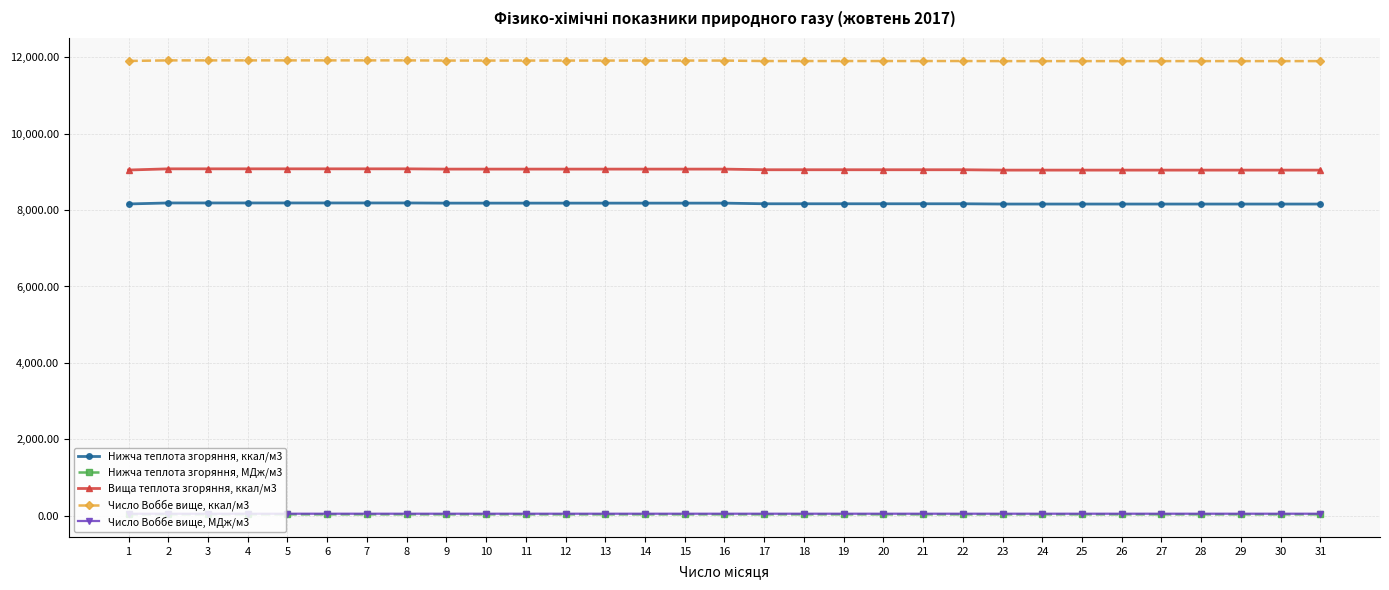

What is the total value across all series at 10?

29256.8